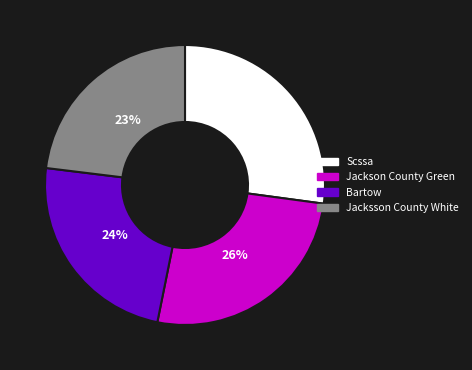

Combined, do Scssa and Bartow account for over 50%?

Yes